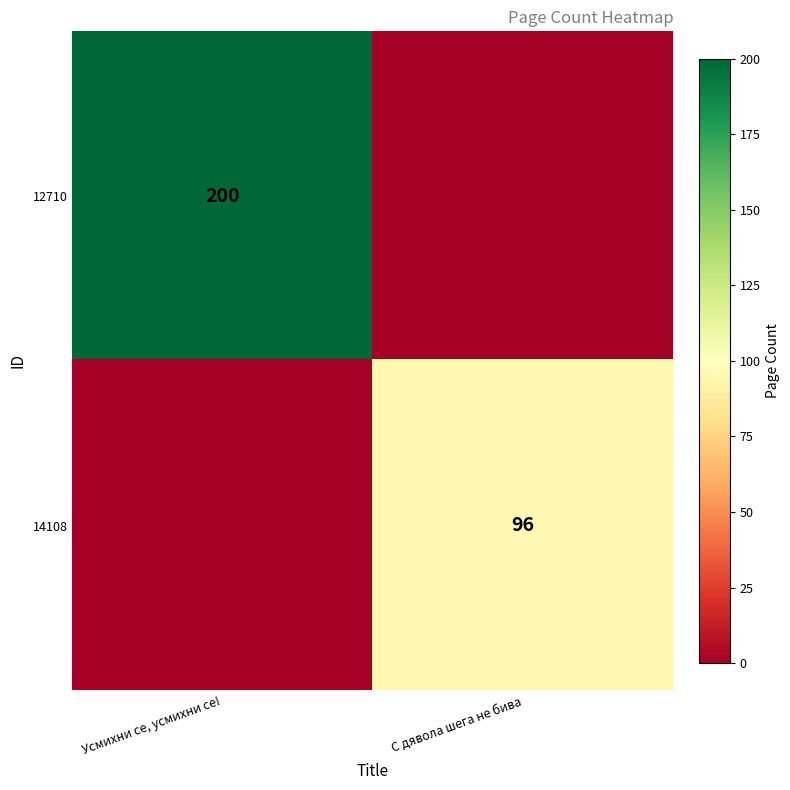

True or false: 14108 has a value of 96 at С дявола шега не бива.

True